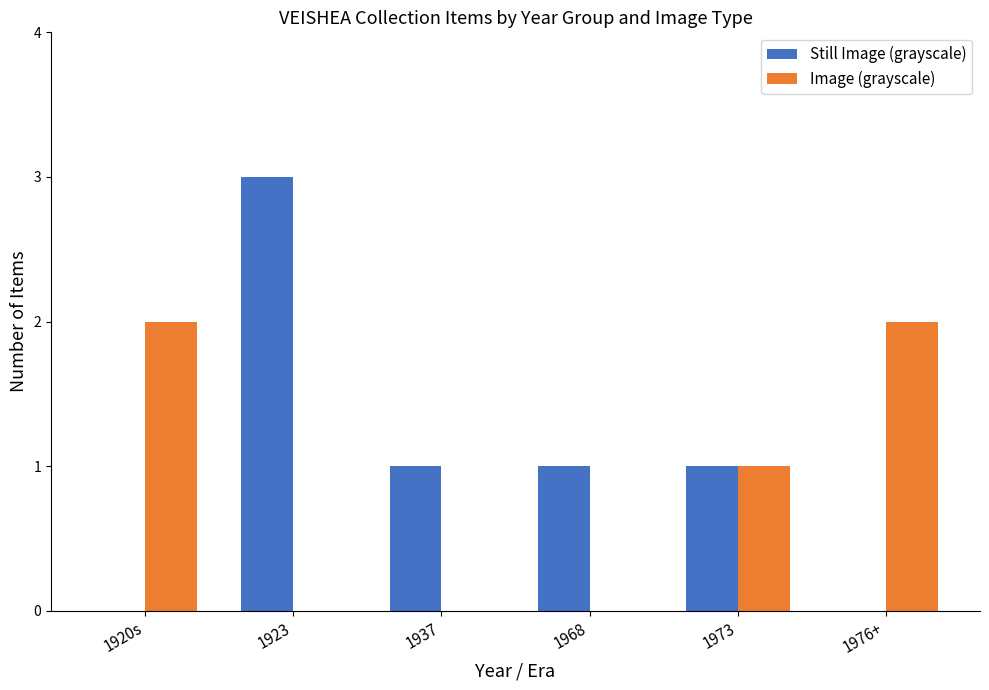

What is the sum of all Image (grayscale) values?

5